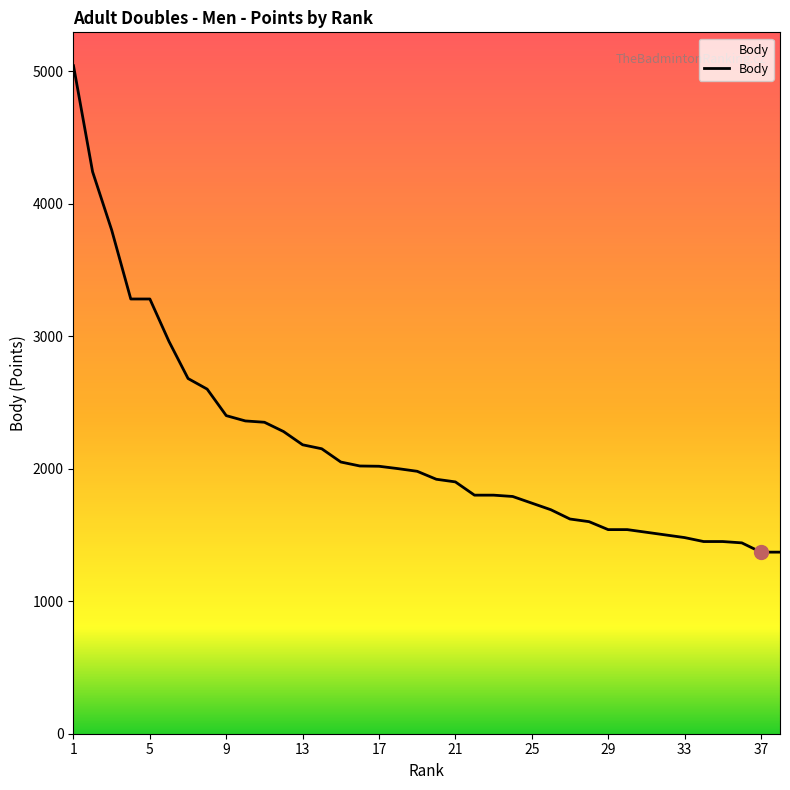

What is the difference between the maximum and minimum values?

3670